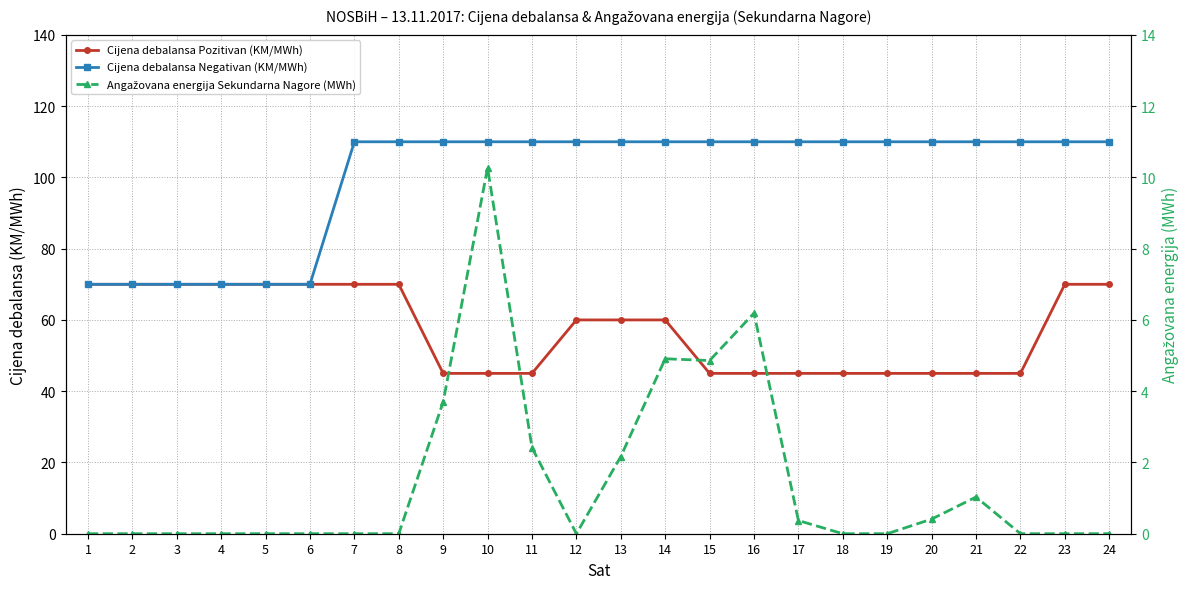

What is the sum of all Cijena debalansa Pozitivan (KM/MWh) values?

1375.0